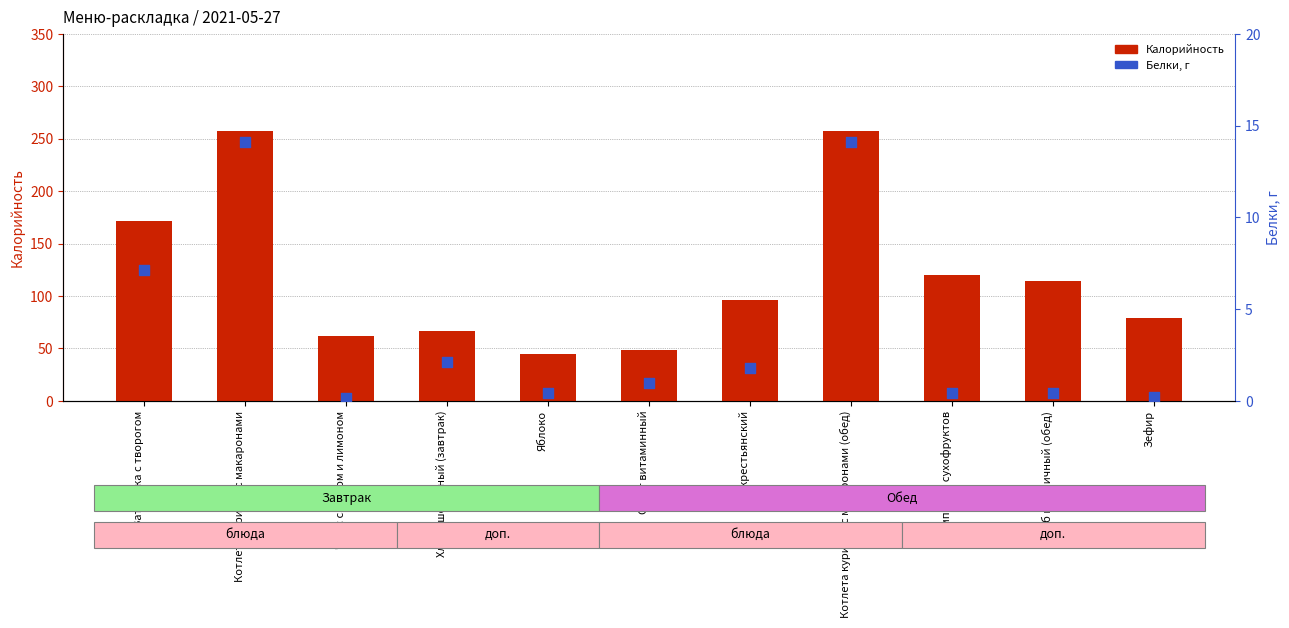

What is the total value across all series at Яблоко?

44.8